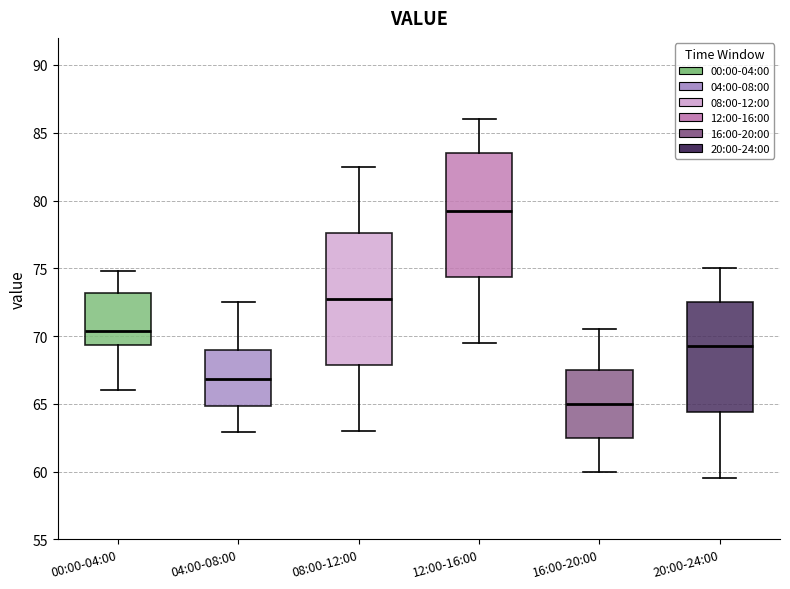

Where is the upper edge of the box for 12:00-16:00 on the y-axis? The values are not printed on the chart, so give them approximately, as read against the axis.

83.5